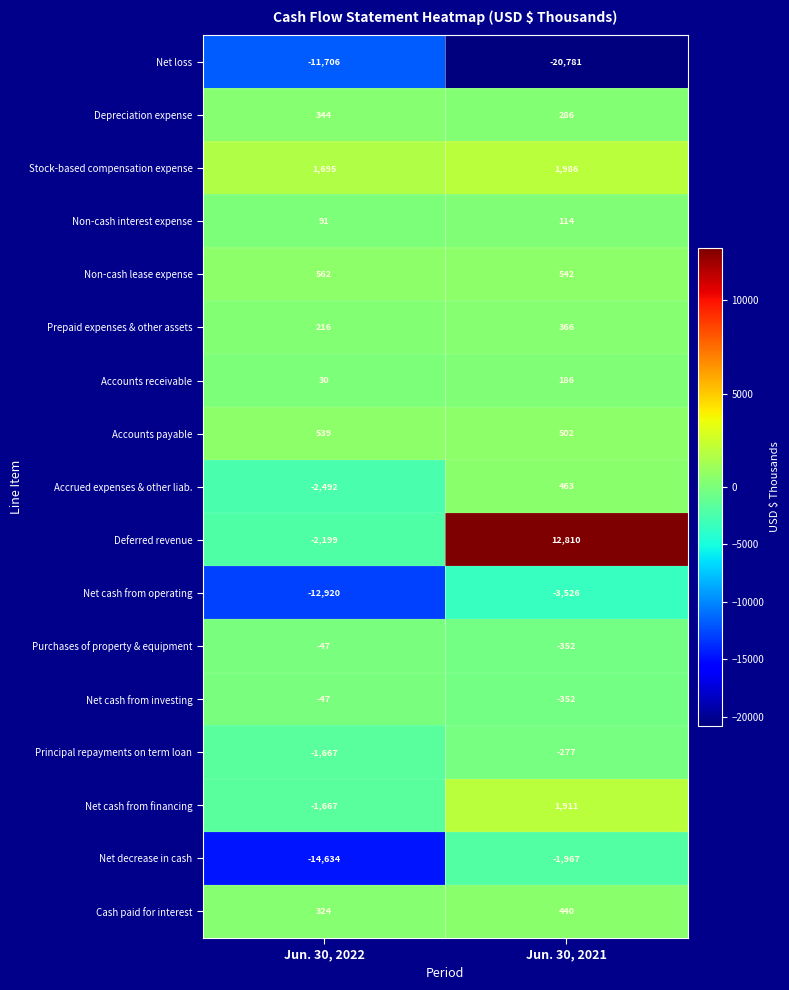

The value of Accrued expenses & other liab. at Jun. 30, 2021 is 212. True or false?

False